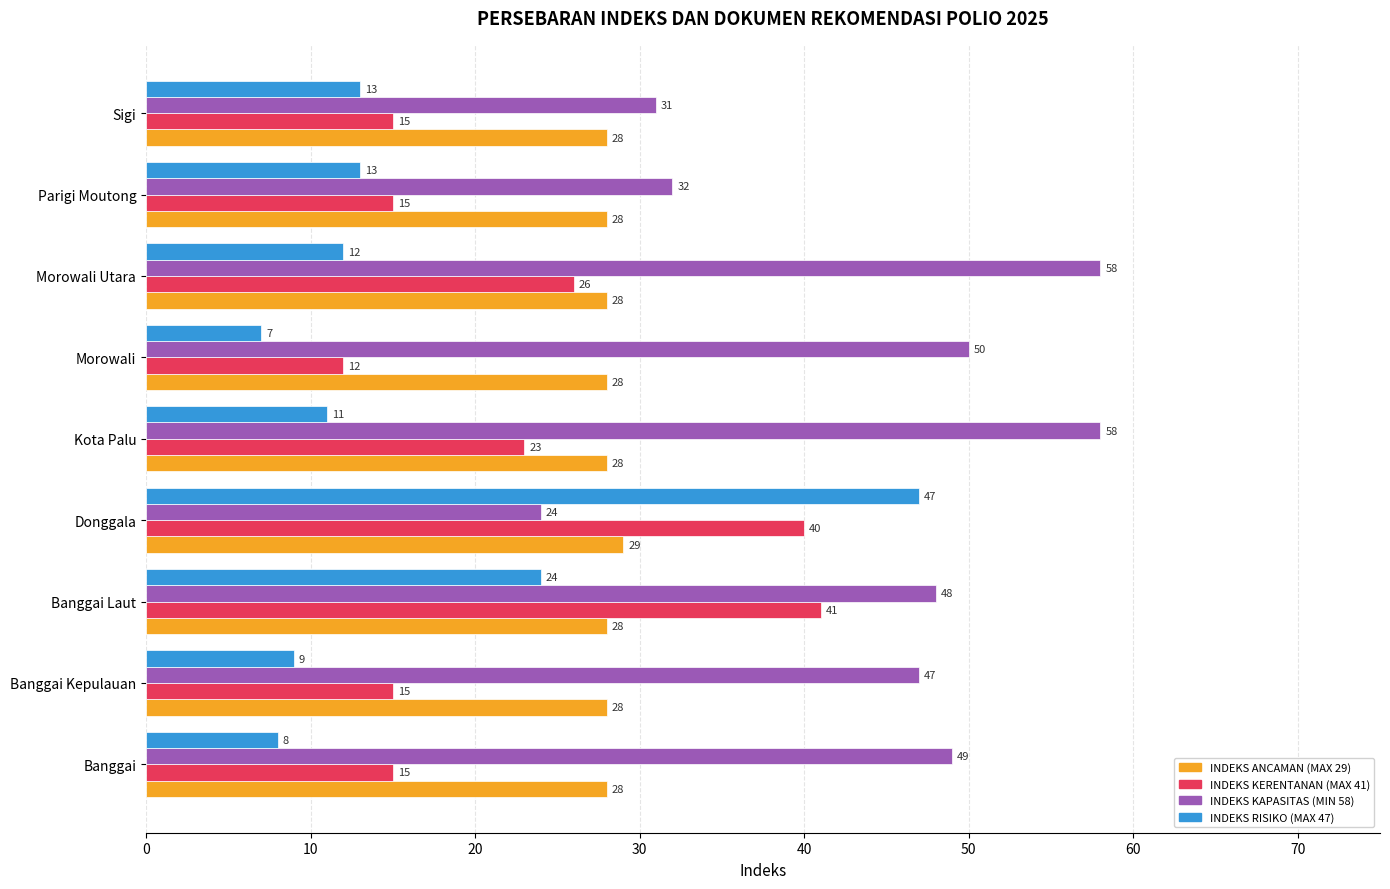

List the series in order of their peak value, lowest first.

INDEKS ANCAMAN (MAX 29), INDEKS KERENTANAN (MAX 41), INDEKS RISIKO (MAX 47), INDEKS KAPASITAS (MIN 58)